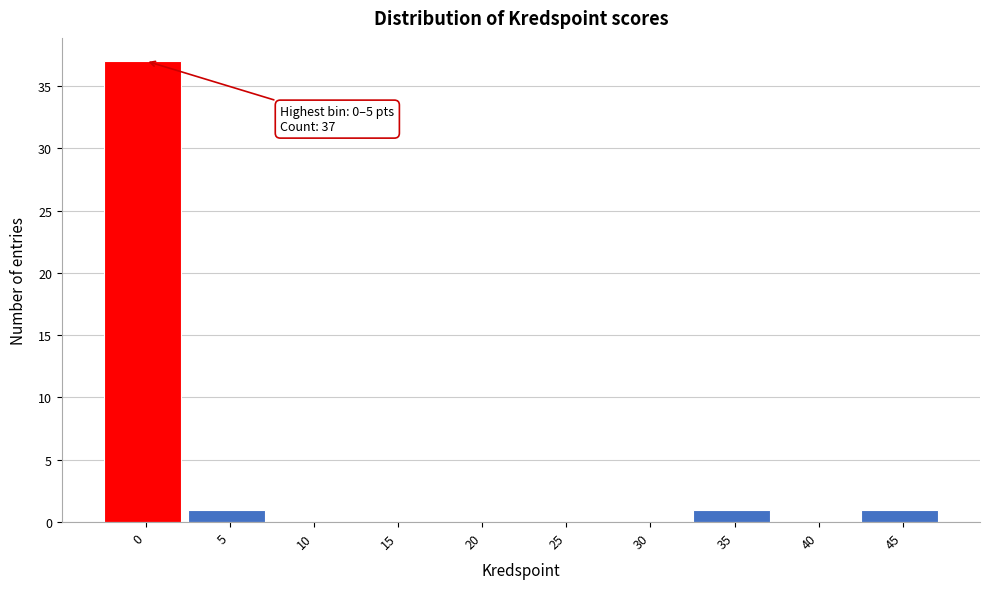

Reading left to right, extract all data points from this chart.

0=37	5=1	10=0	15=0	20=0	25=0	30=0	35=1	40=0	45=1